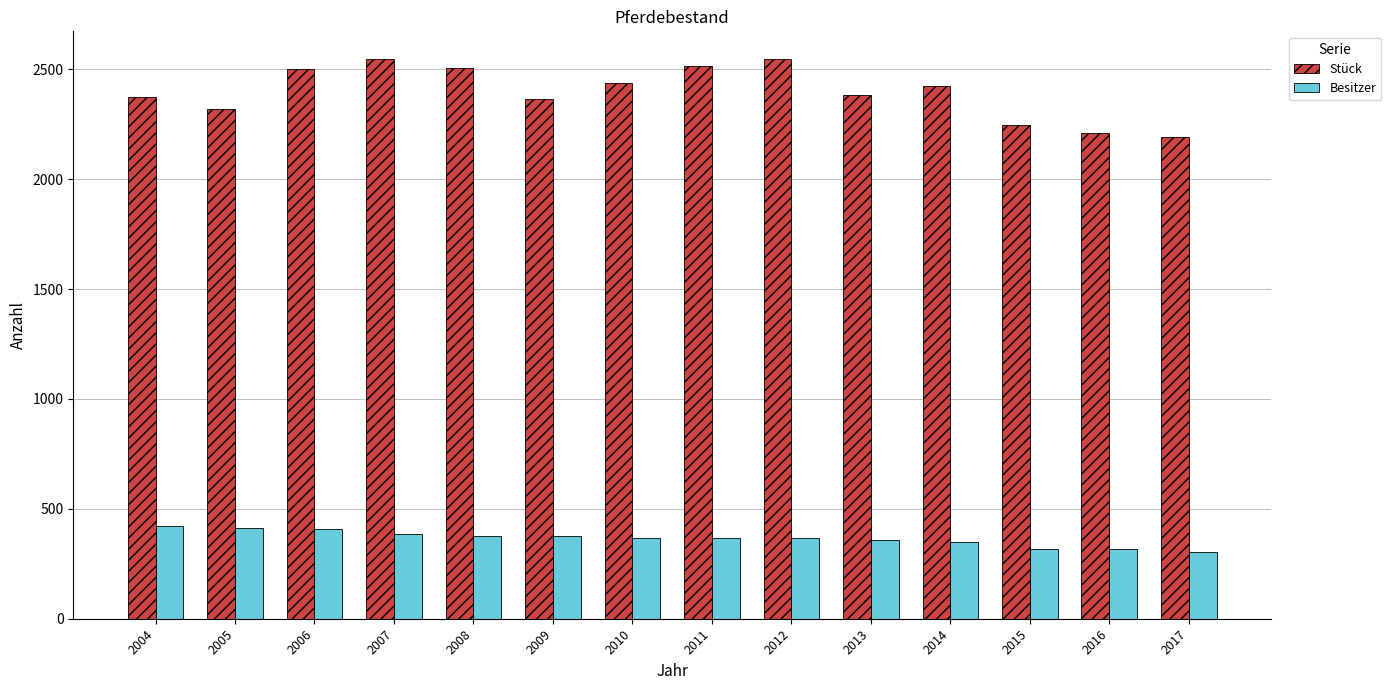

What is the difference between the second highest and second lowest values in the Besitzer series?

99